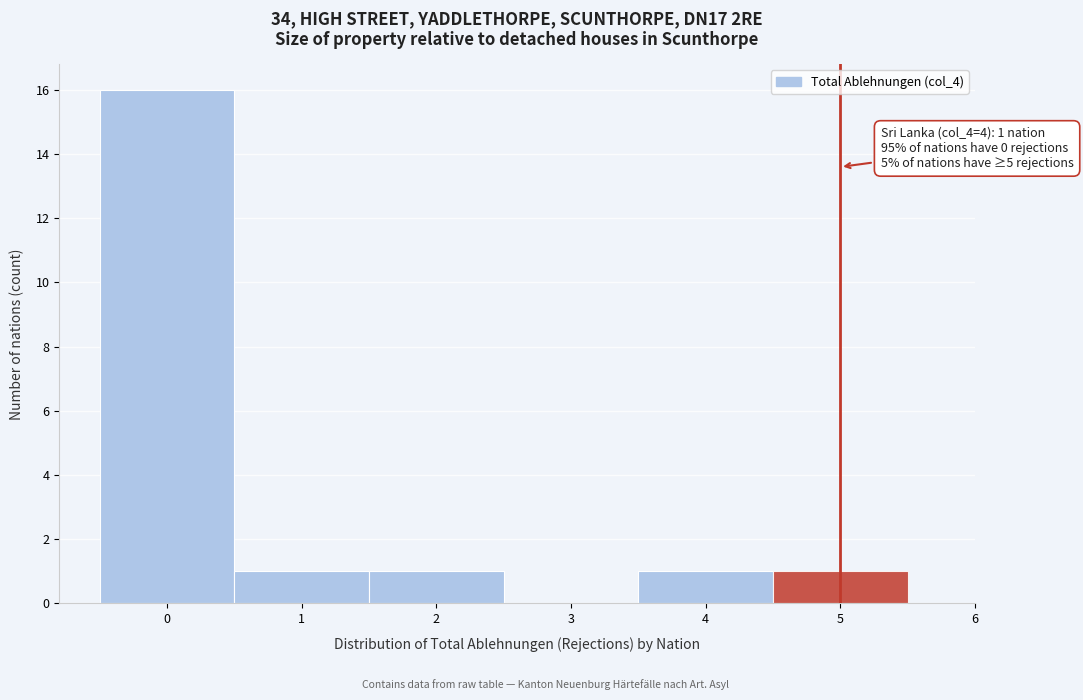

Over which range of the x-axis is the bar tallest?

-0.5 to 0.5